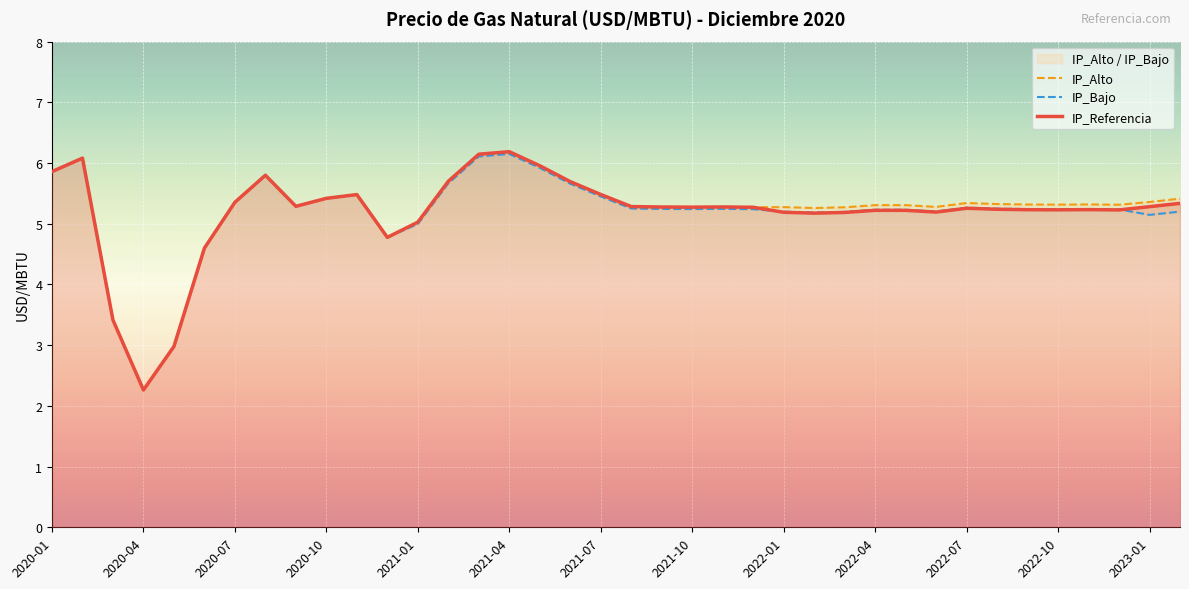

Is it true that IP_Referencia equals 5.3 at 2023-01?

True